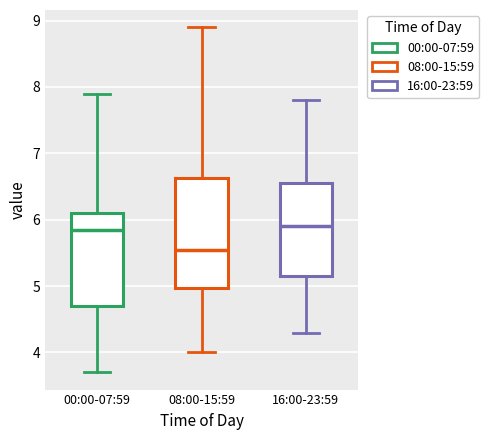

Where does the median line of the box for 08:00-15:59 sit on the y-axis? The values are not printed on the chart, so give them approximately, as read against the axis.

5.6